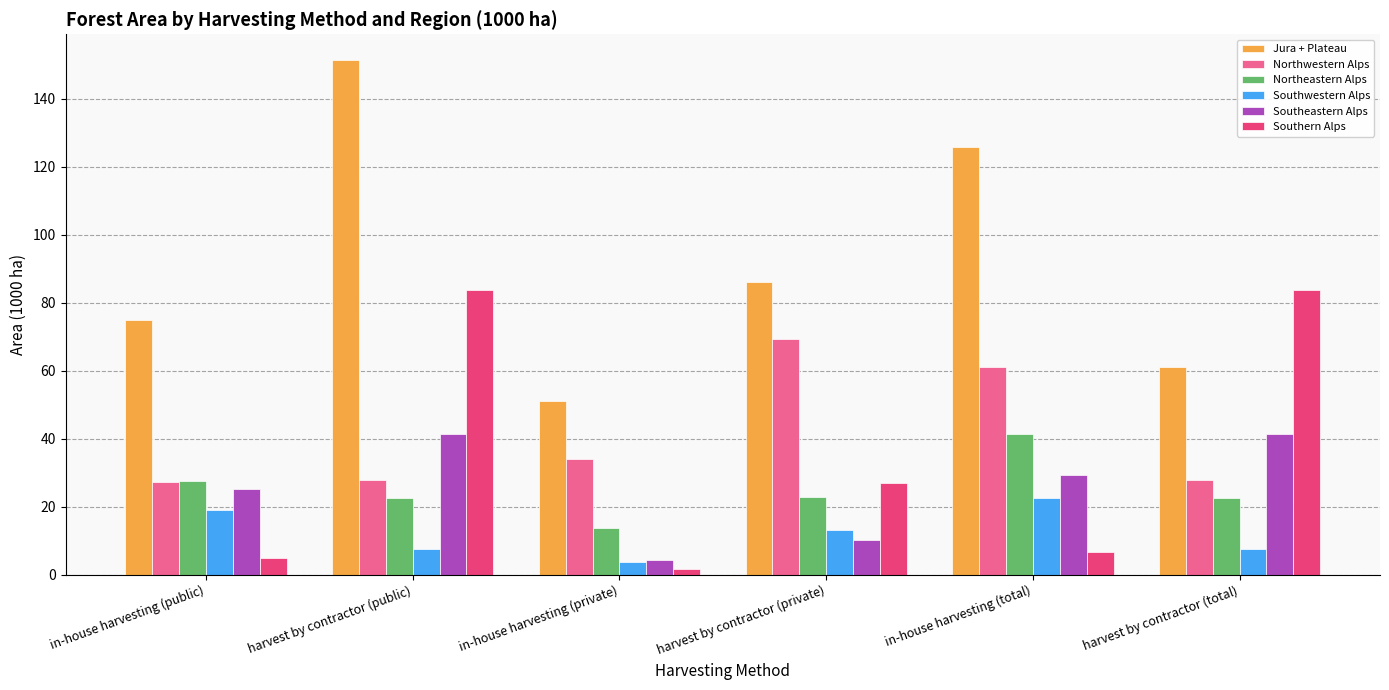

What is the greatest value displayed?

151.4